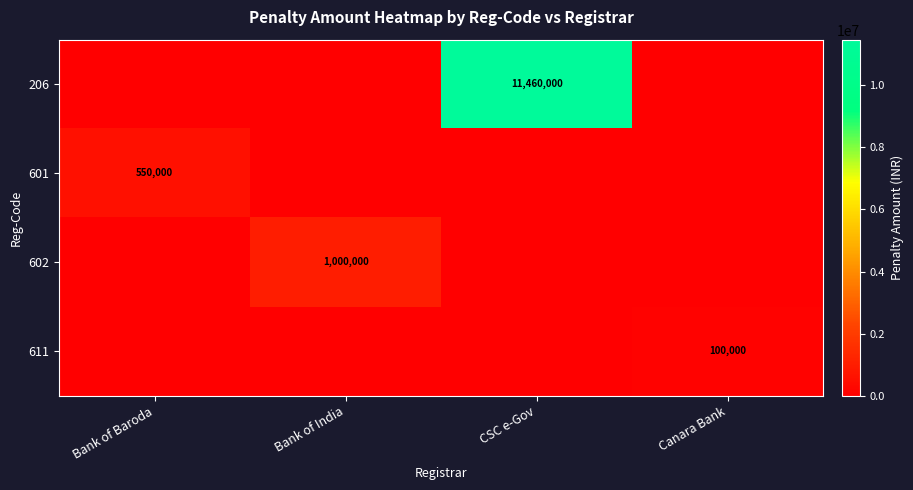

True or false: 601 has a value of 260384 at Bank of Baroda.

False